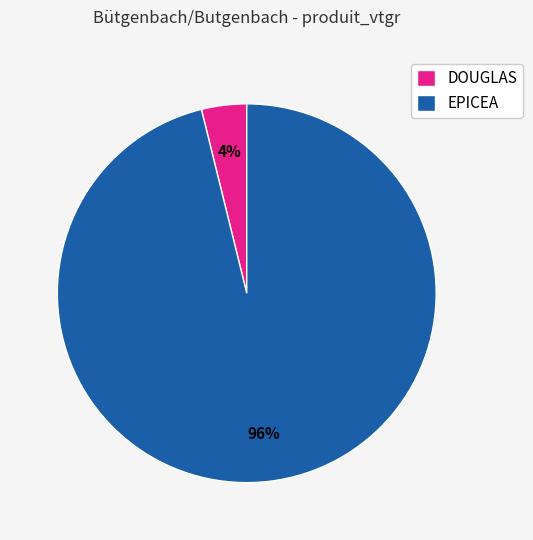

To the nearest percent, what percentage of the pie is EPICEA?

96%